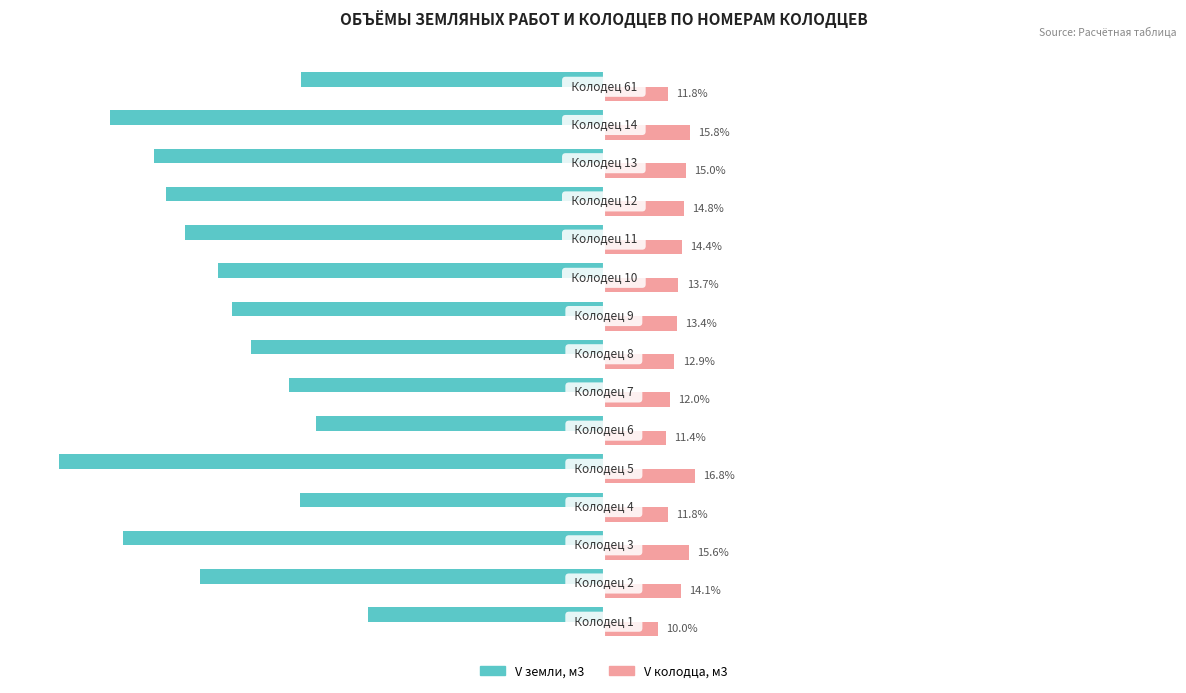

List the series in order of their peak value, lowest first.

V земли, м3, V колодца, м3